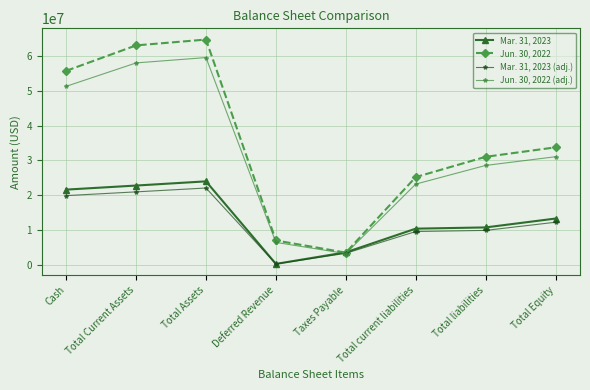

The Jun. 30, 2022 (adj.) series shows 28575043.6 at Total liabilities. True or false?

True